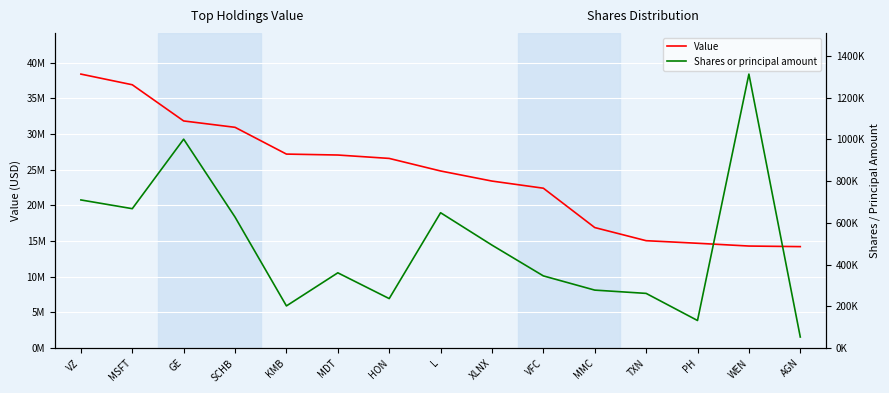

What is the label of the 3rd point from the right?

PH